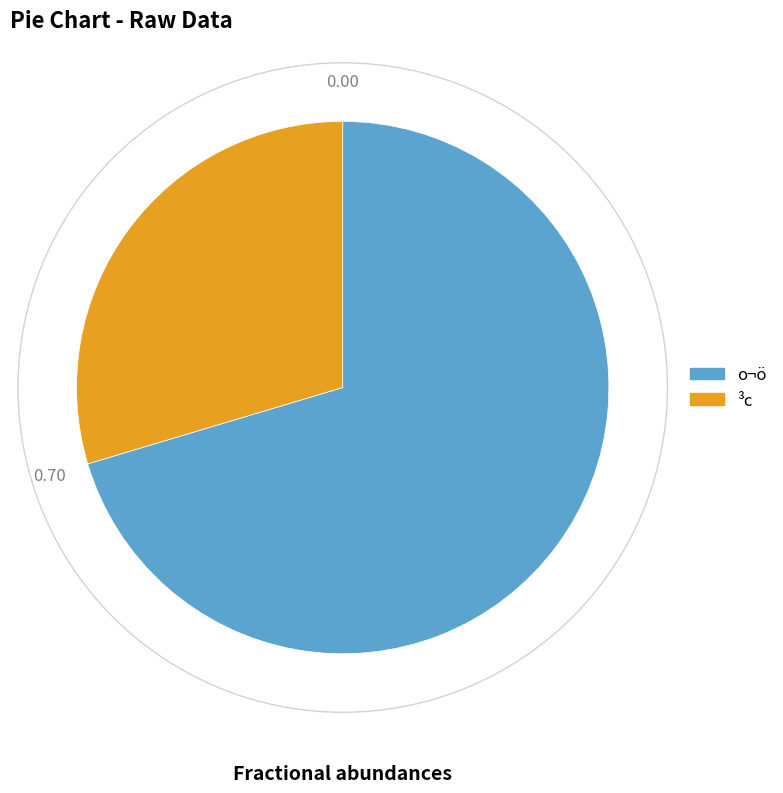

What is the majority slice?

o¬ö